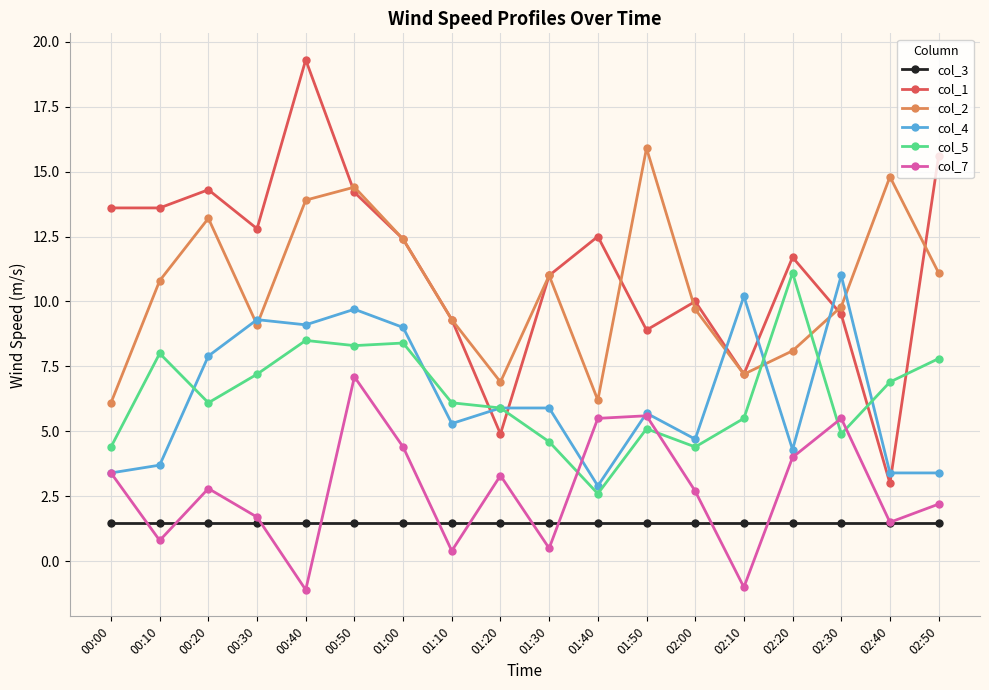

Reading left to right, transcribe all the data shown in this chart.

col_3: 1.5	1.5	1.5	1.5	1.5	1.5	1.5	1.5	1.5	1.5	1.5	1.5	1.5	1.5	1.5	1.5	1.5	1.5
col_1: 13.6	13.6	14.3	12.8	19.3	14.2	12.4	9.3	4.9	11.0	12.5	8.9	10.0	7.2	11.7	9.5	3.0	15.6
col_2: 6.1	10.8	13.2	9.1	13.9	14.4	12.4	9.3	6.9	11.0	6.2	15.9	9.7	7.2	8.1	9.8	14.8	11.1
col_4: 3.4	3.7	7.9	9.3	9.1	9.7	9.0	5.3	5.9	5.9	2.9	5.7	4.7	10.2	4.3	11.0	3.4	3.4
col_5: 4.4	8.0	6.1	7.2	8.5	8.3	8.4	6.1	5.9	4.6	2.6	5.1	4.4	5.5	11.1	4.9	6.9	7.8
col_7: 3.4	0.8	2.8	1.7	-1.1	7.1	4.4	0.4	3.3	0.5	5.5	5.6	2.7	-1.0	4.0	5.5	1.5	2.2